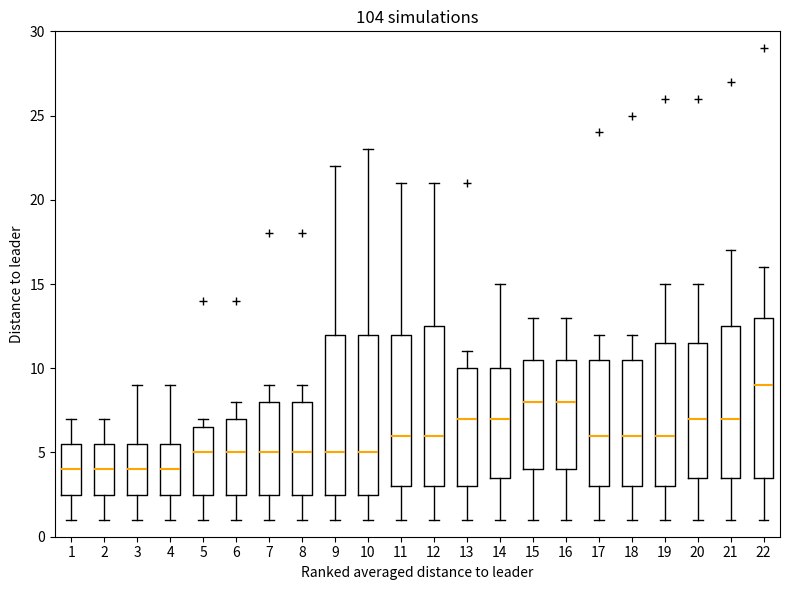

Reading left to right, transcribe this box plot: for each box, give where its median line is, the range the box spans, and where its two whiskers end, as read against the y-axis. The values are not printed on the chart, so give them approximately, as read against the axis.

1: median 4.0, box 2.5 to 5.5, whiskers 1.0 to 7.0
2: median 4.0, box 2.5 to 5.5, whiskers 1.0 to 7.0
3: median 4.0, box 2.5 to 5.5, whiskers 1.0 to 9.0
4: median 4.0, box 2.5 to 5.5, whiskers 1.0 to 9.0
5: median 5.0, box 2.5 to 6.5, whiskers 1.0 to 7.0
6: median 5.0, box 2.5 to 7.0, whiskers 1.0 to 8.0
7: median 5.0, box 2.5 to 8.0, whiskers 1.0 to 9.0
8: median 5.0, box 2.5 to 8.0, whiskers 1.0 to 9.0
9: median 5.0, box 2.5 to 12.0, whiskers 1.0 to 22.0
10: median 5.0, box 2.5 to 12.0, whiskers 1.0 to 23.0
11: median 6.0, box 3.0 to 12.0, whiskers 1.0 to 21.0
12: median 6.0, box 3.0 to 12.5, whiskers 1.0 to 21.0
13: median 7.0, box 3.0 to 10.0, whiskers 1.0 to 11.0
14: median 7.0, box 3.5 to 10.0, whiskers 1.0 to 15.0
15: median 8.0, box 4.0 to 10.5, whiskers 1.0 to 13.0
16: median 8.0, box 4.0 to 10.5, whiskers 1.0 to 13.0
17: median 6.0, box 3.0 to 10.5, whiskers 1.0 to 12.0
18: median 6.0, box 3.0 to 10.5, whiskers 1.0 to 12.0
19: median 6.0, box 3.0 to 11.5, whiskers 1.0 to 15.0
20: median 7.0, box 3.5 to 11.5, whiskers 1.0 to 15.0
21: median 7.0, box 3.5 to 12.5, whiskers 1.0 to 17.0
22: median 9.0, box 3.5 to 13.0, whiskers 1.0 to 16.0